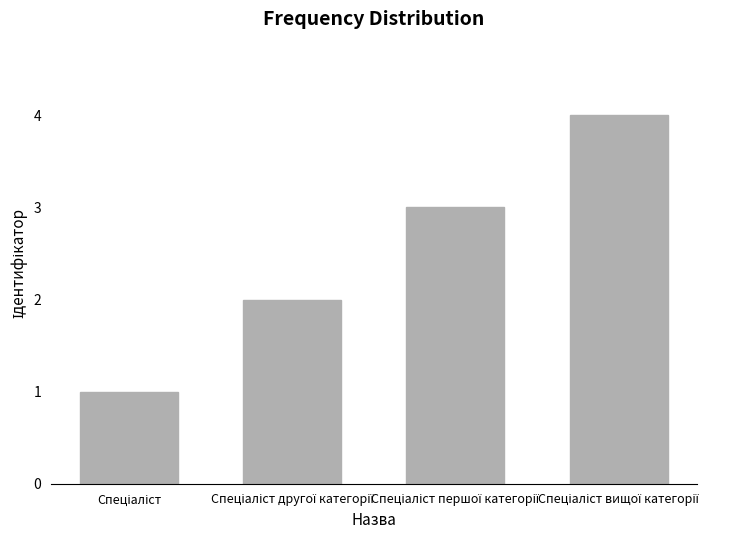

What is the sum of all values?

10